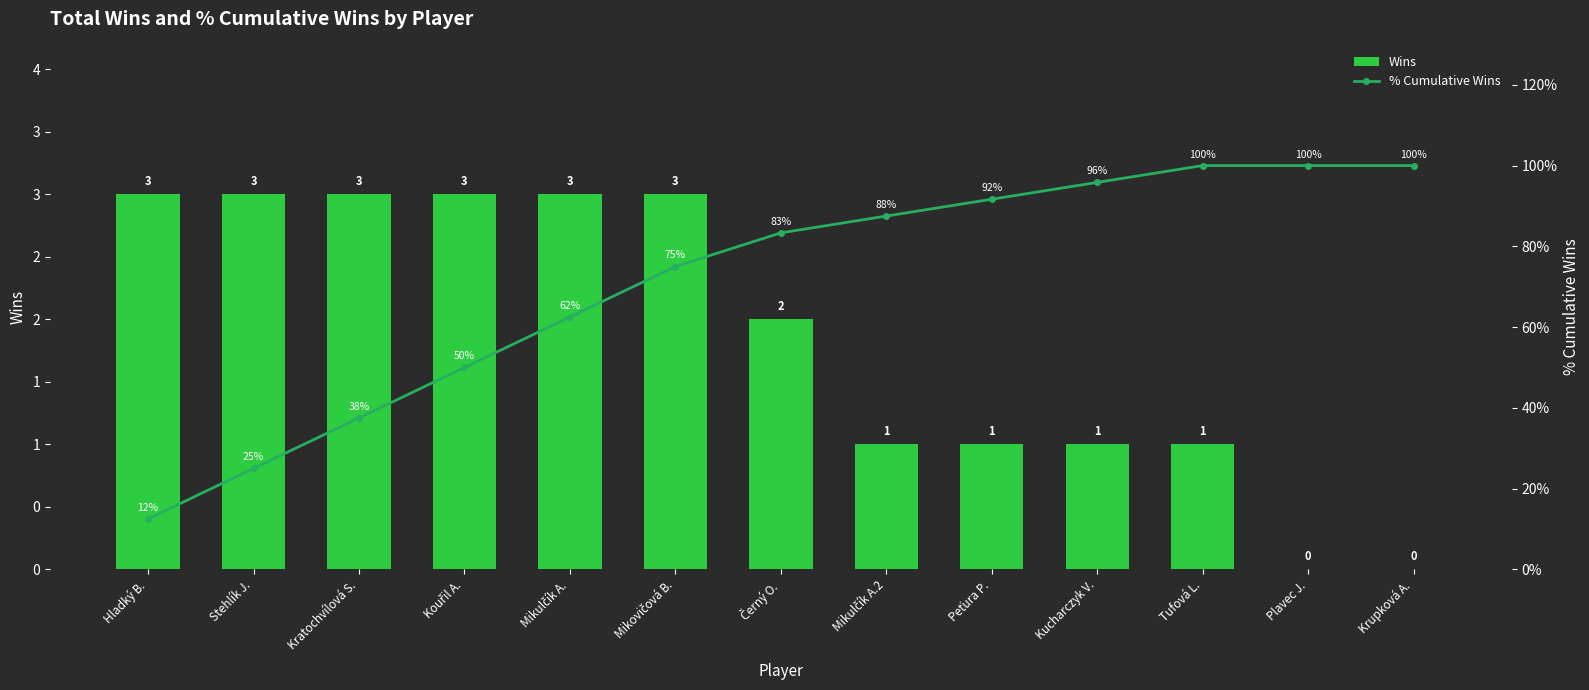

Which series has the largest range (max minus min)?

% Cumulative Wins